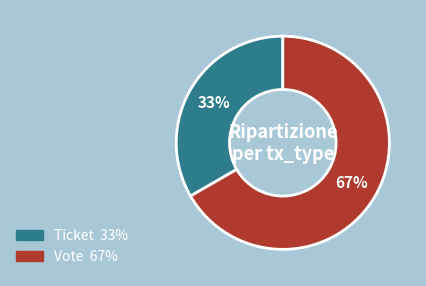

How many segments does this pie chart have?

2